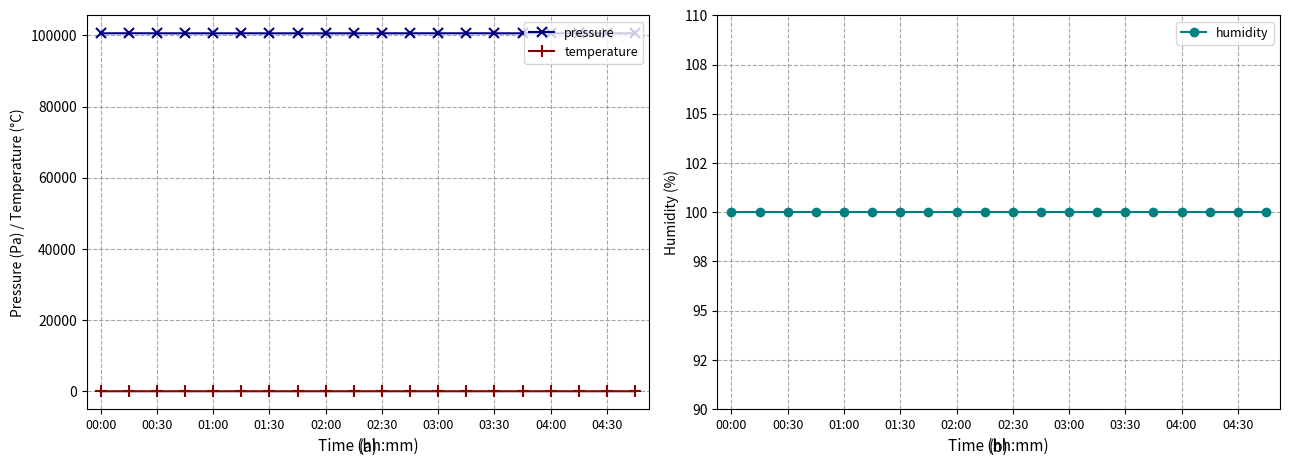

True or false: pressure and temperature intersect in this chart.

False